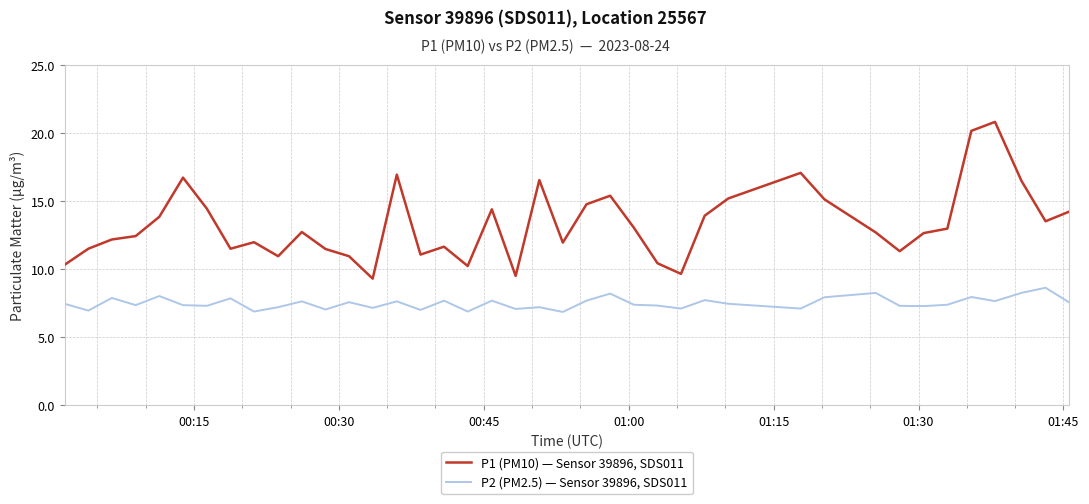

Which series has the largest range (max minus min)?

P1 (PM10) — Sensor 39896, SDS011